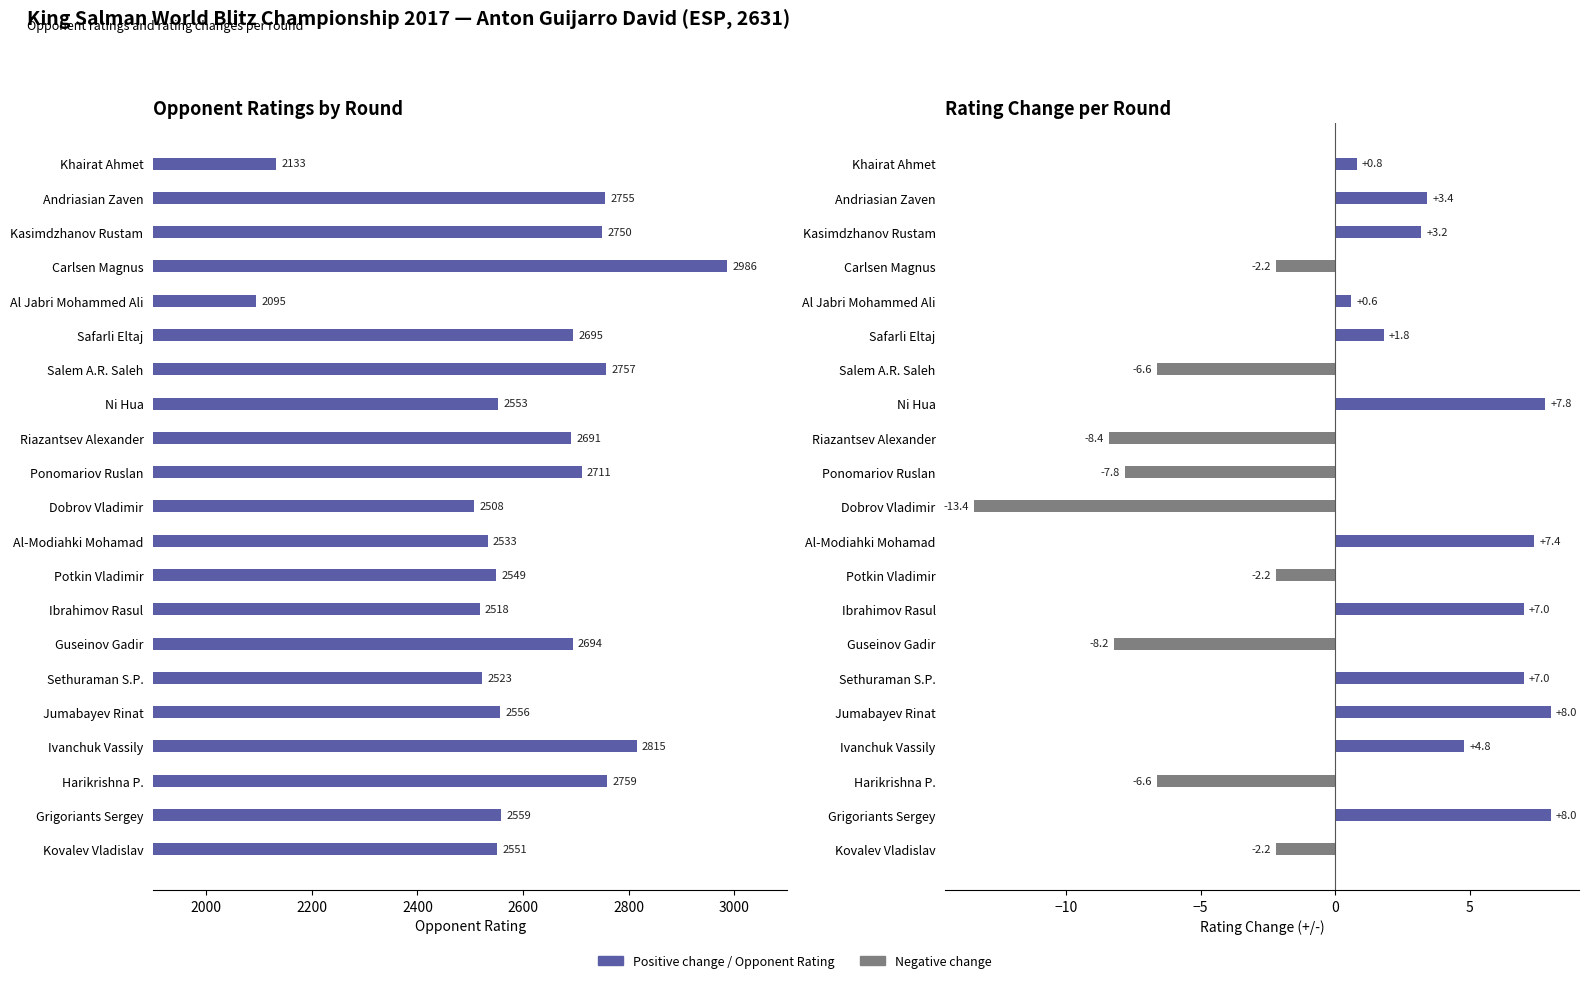

What is the value of the Reit +/- bar at the 9th from the left?

-8.4